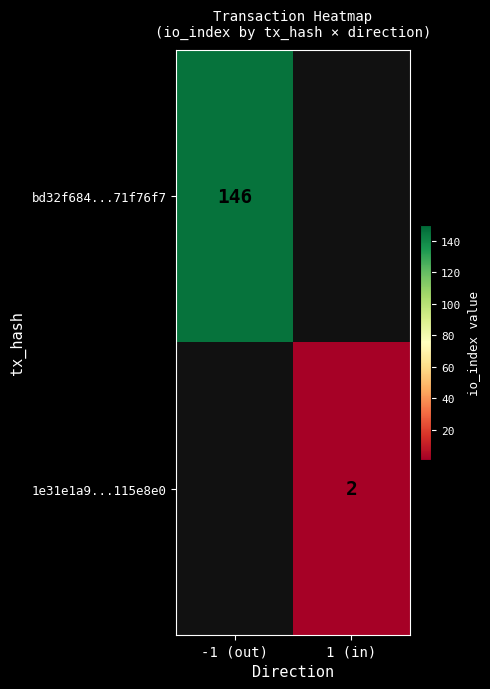

The value of bd32f684...71f76f7 at -1 (out) is 146. True or false?

True